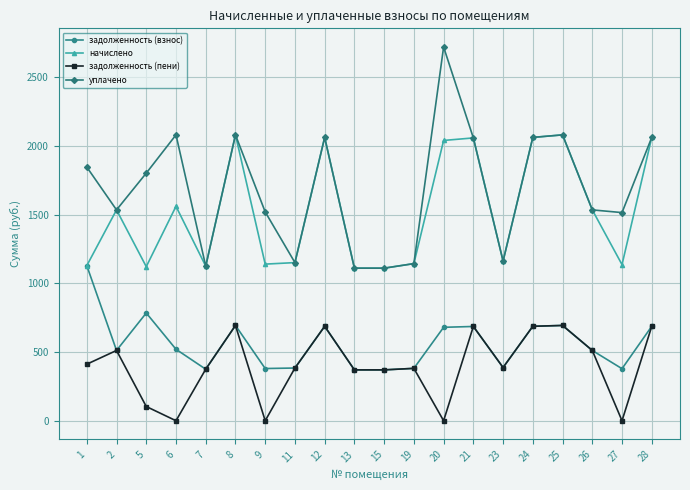

What is the difference between the highest and lowest values at 12?

1374.0